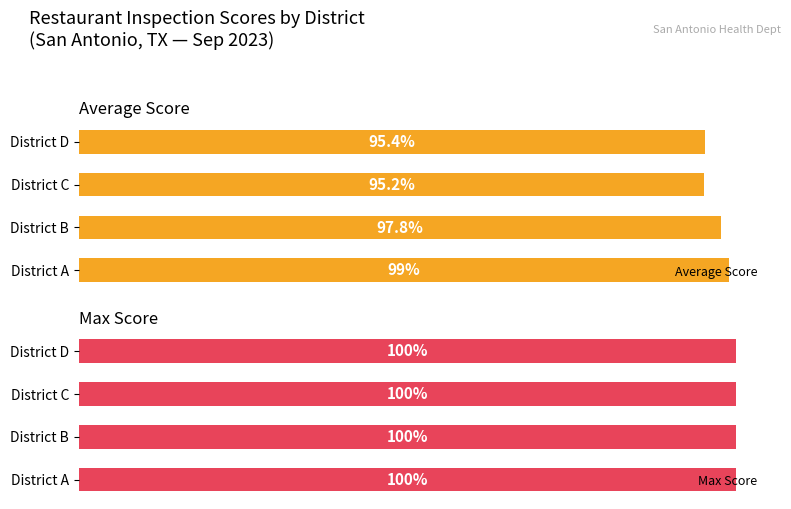

Which series has the largest range (max minus min)?

Average Score